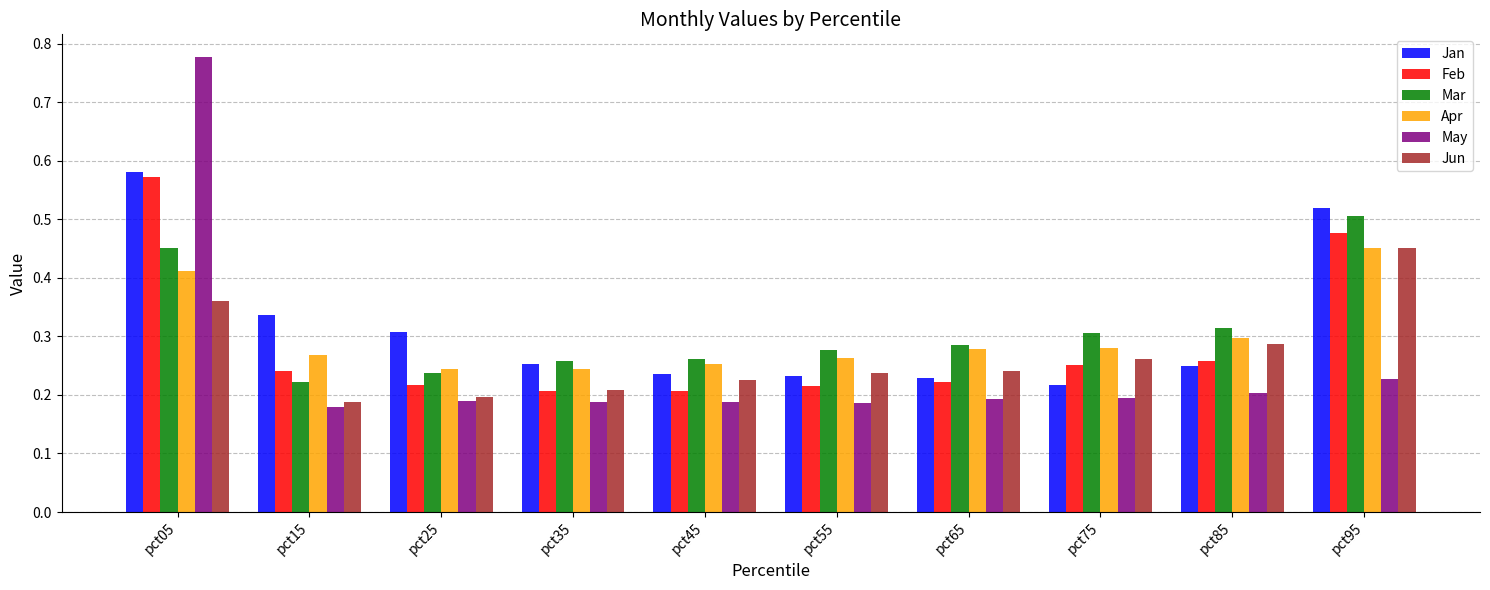

Which category has the highest value in the May series?

pct05